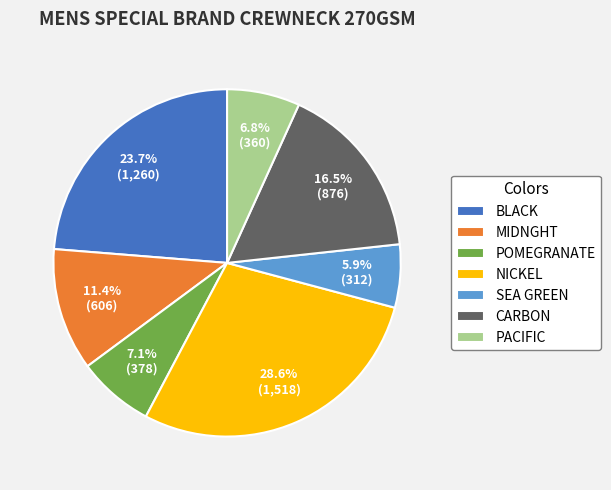

To the nearest percent, what is the average slice percentage?

14%